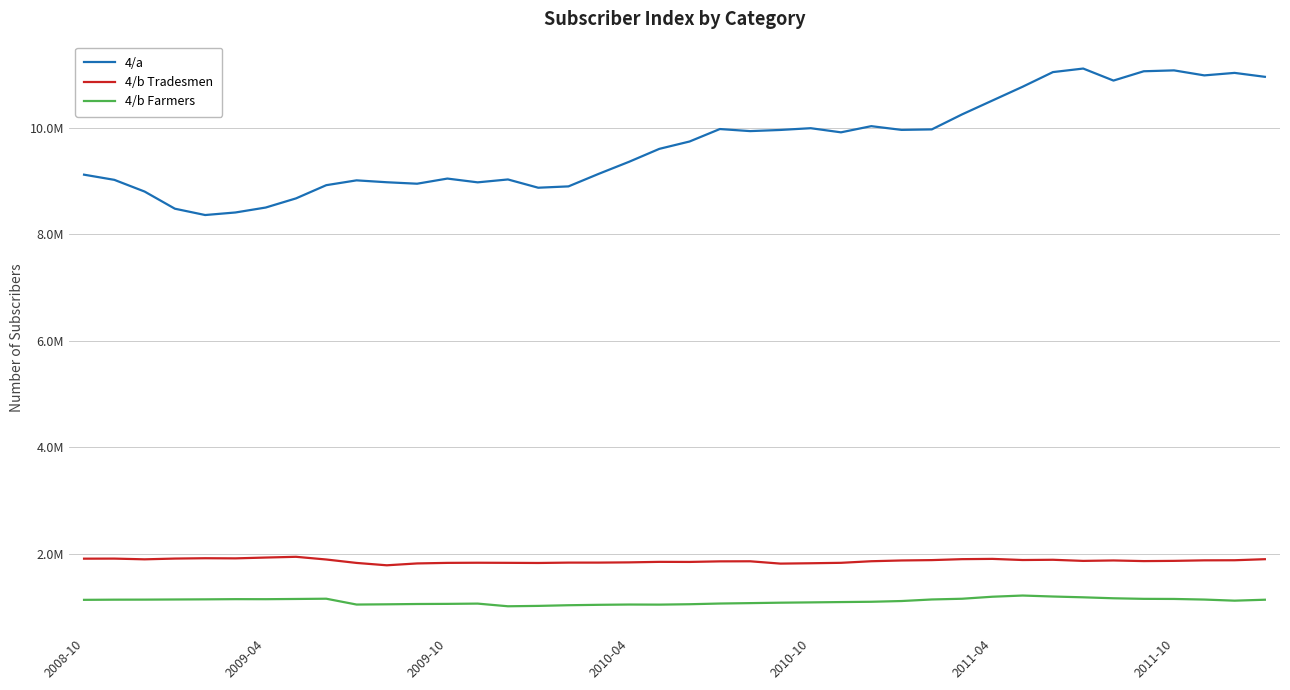

What is the difference between the second highest and second lowest values in the 4/b Tradesmen series?

113816